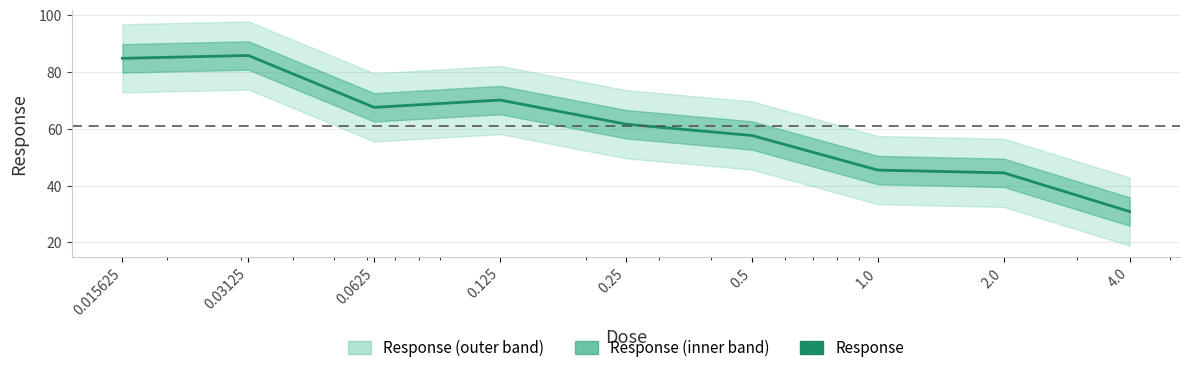

At which label does the data first exceed 61?

0.015625